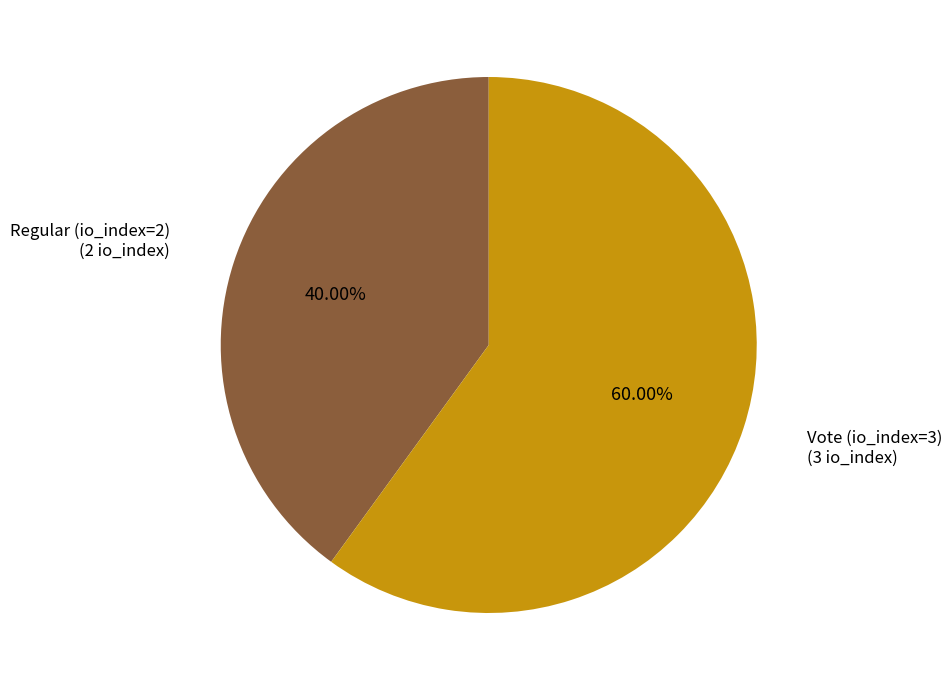

Rank the categories by value from lowest to highest.

Regular (io_index=2), Vote (io_index=3)